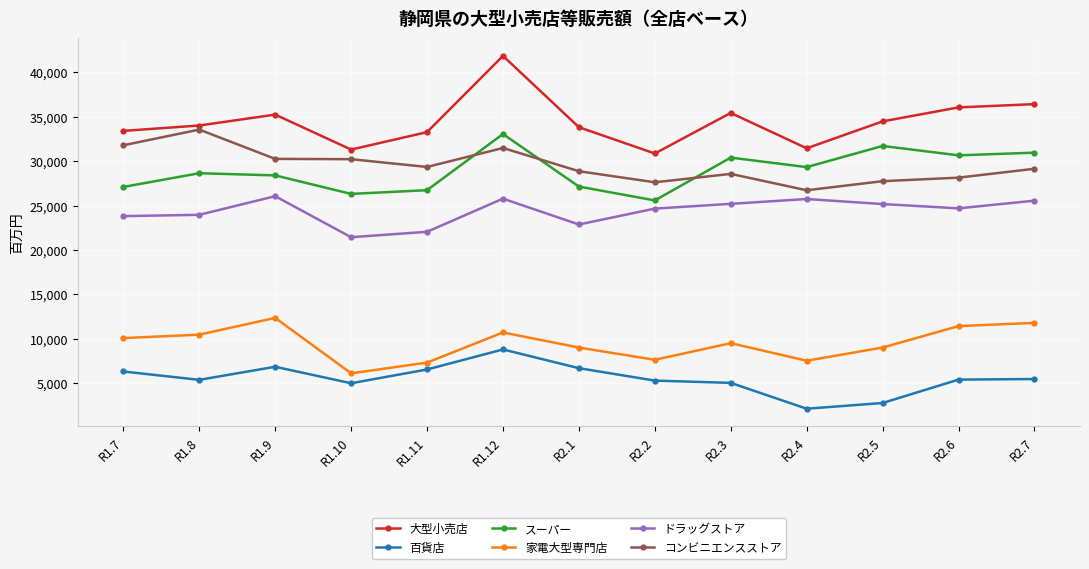

What is the average value of the コンビニエンスストア series?

29502